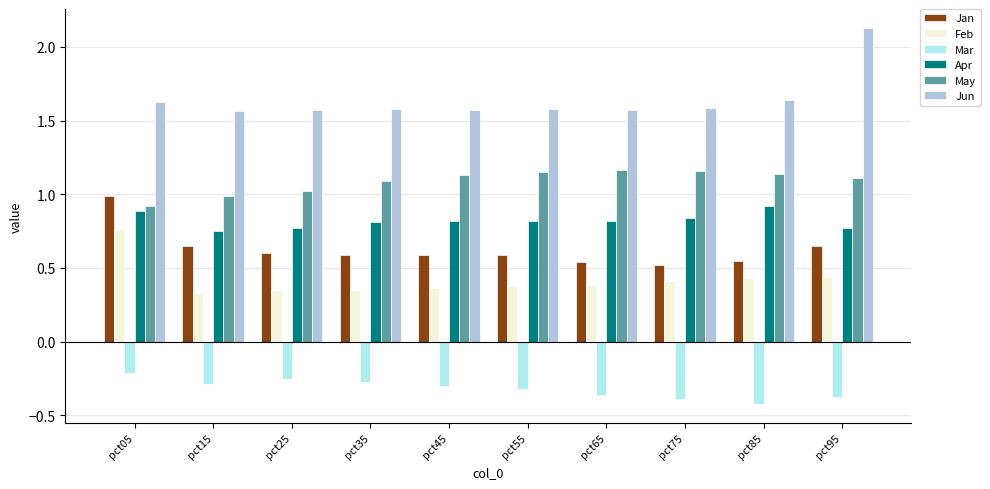

List the series in order of their peak value, highest first.

Jun, May, Jan, Apr, Feb, Mar